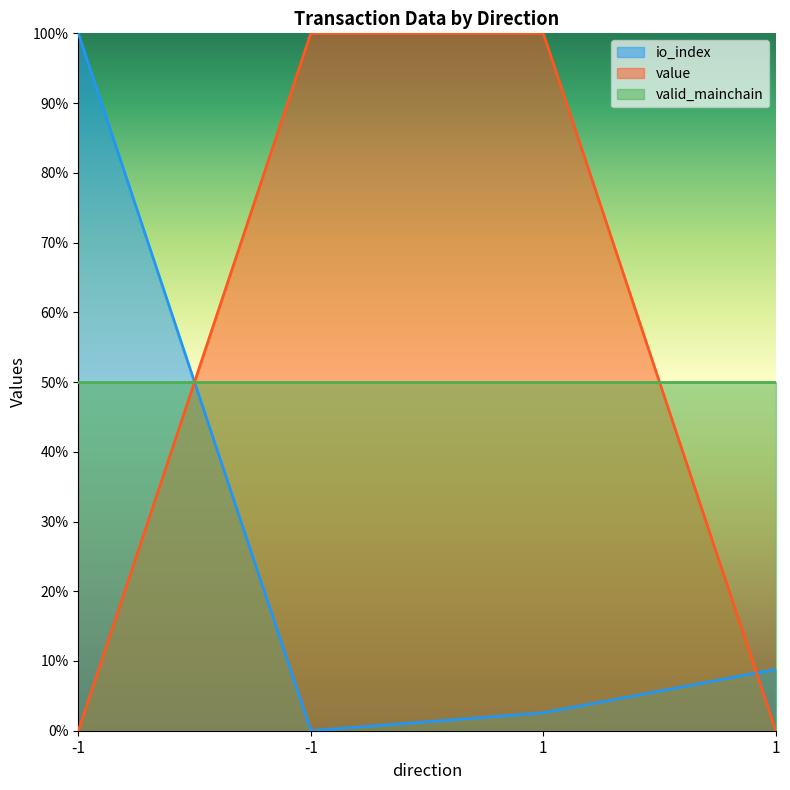

What is the total value across all series at 1?

1.0